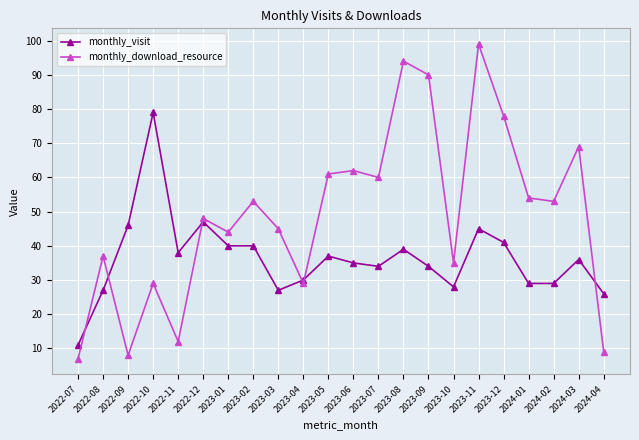

Reading left to right, transcribe all the data shown in this chart.

monthly_visit: 2022-07=11	2022-08=27	2022-09=46	2022-10=79	2022-11=38	2022-12=47	2023-01=40	2023-02=40	2023-03=27	2023-04=30	2023-05=37	2023-06=35	2023-07=34	2023-08=39	2023-09=34	2023-10=28	2023-11=45	2023-12=41	2024-01=29	2024-02=29	2024-03=36	2024-04=26
monthly_download_resource: 2022-07=7	2022-08=37	2022-09=8	2022-10=29	2022-11=12	2022-12=48	2023-01=44	2023-02=53	2023-03=45	2023-04=29	2023-05=61	2023-06=62	2023-07=60	2023-08=94	2023-09=90	2023-10=35	2023-11=99	2023-12=78	2024-01=54	2024-02=53	2024-03=69	2024-04=9